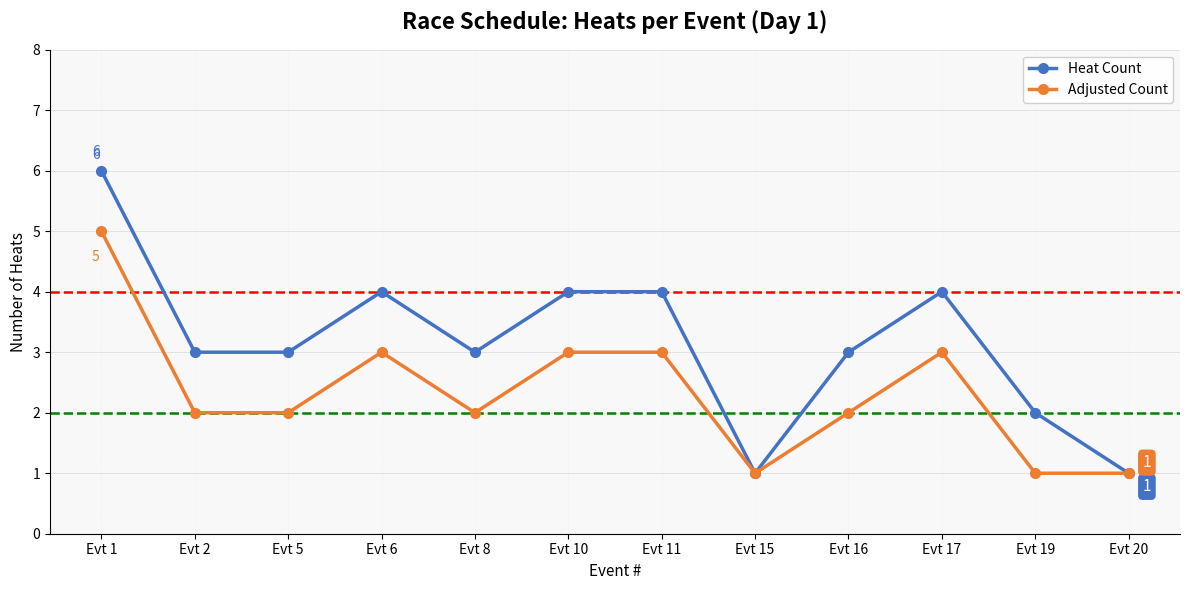

Which series has the widest spread of values?

Heat Count